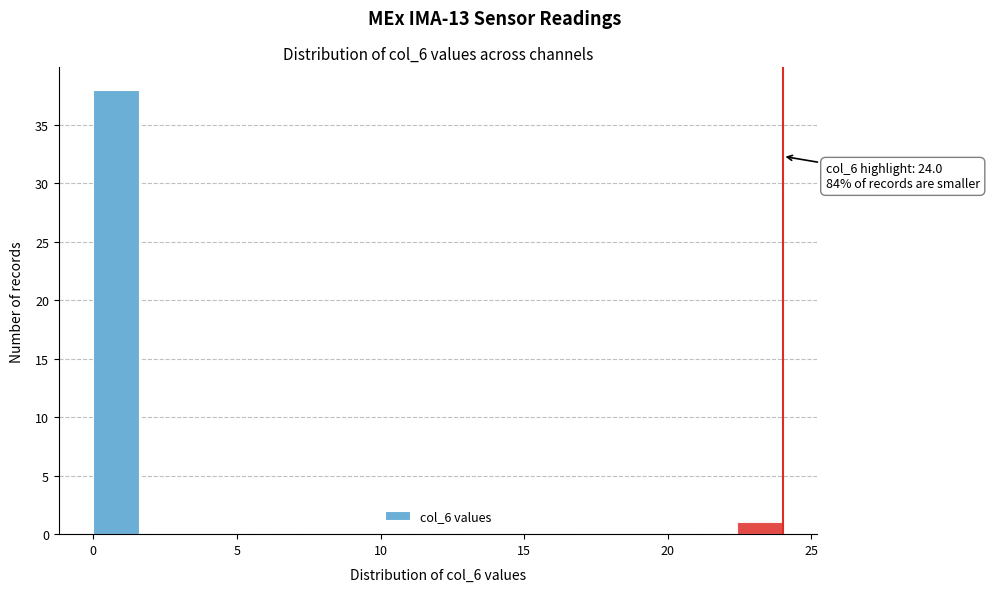

Around what value on the x-axis is the tallest bar? Give the approximate position of its centre, as read against the axis.

1.0